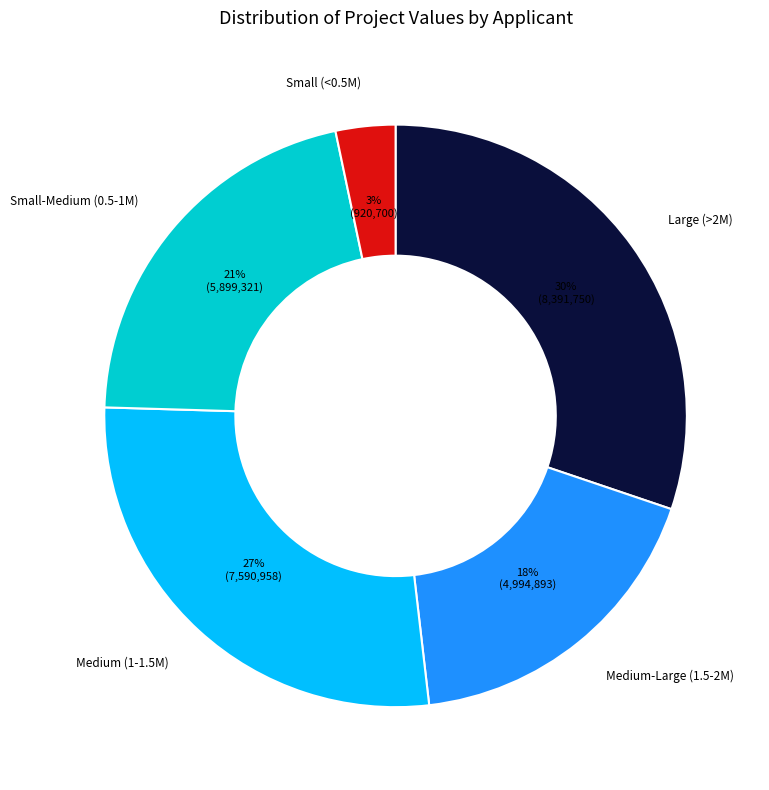

Which category has the smallest portion of the pie?

Small (<0.5M)